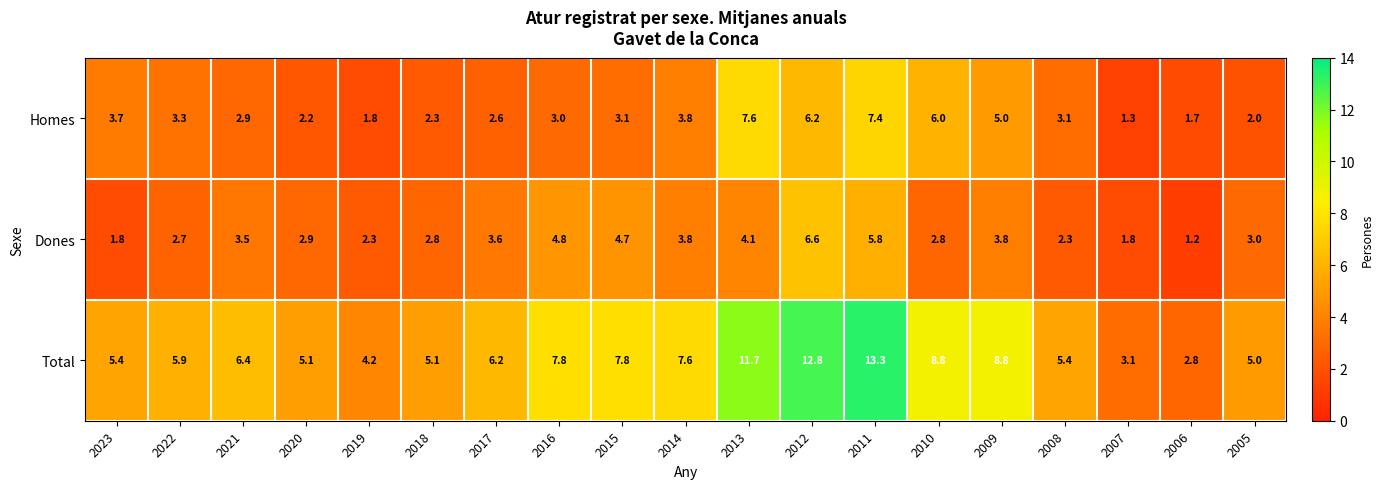

What is the sum of all Total values?

133.2